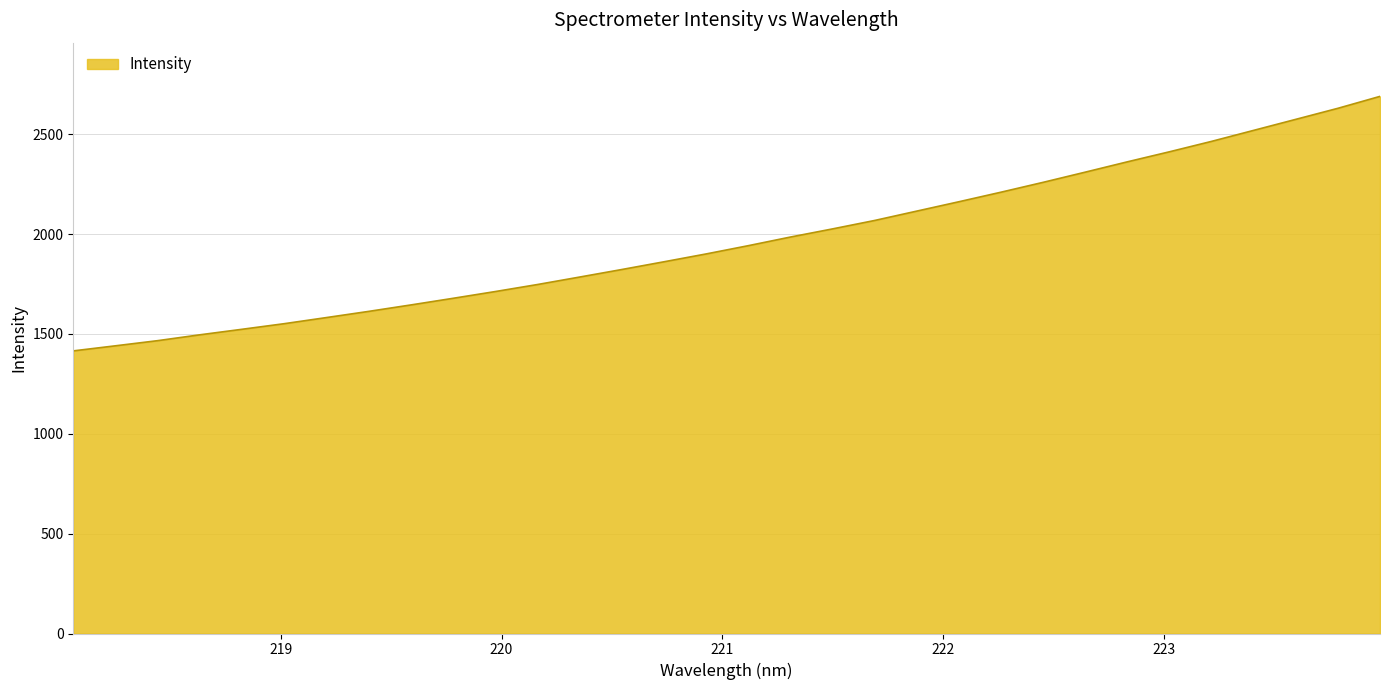

What is the greatest value displayed?

2689.0